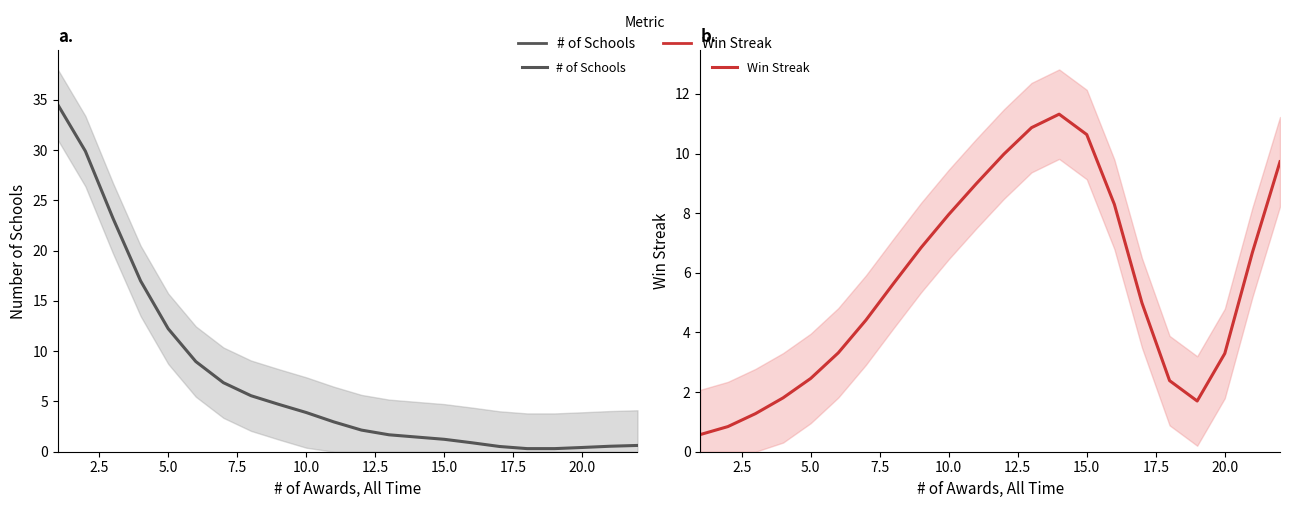

How many interior local valleys does the Win Streak series have?

1